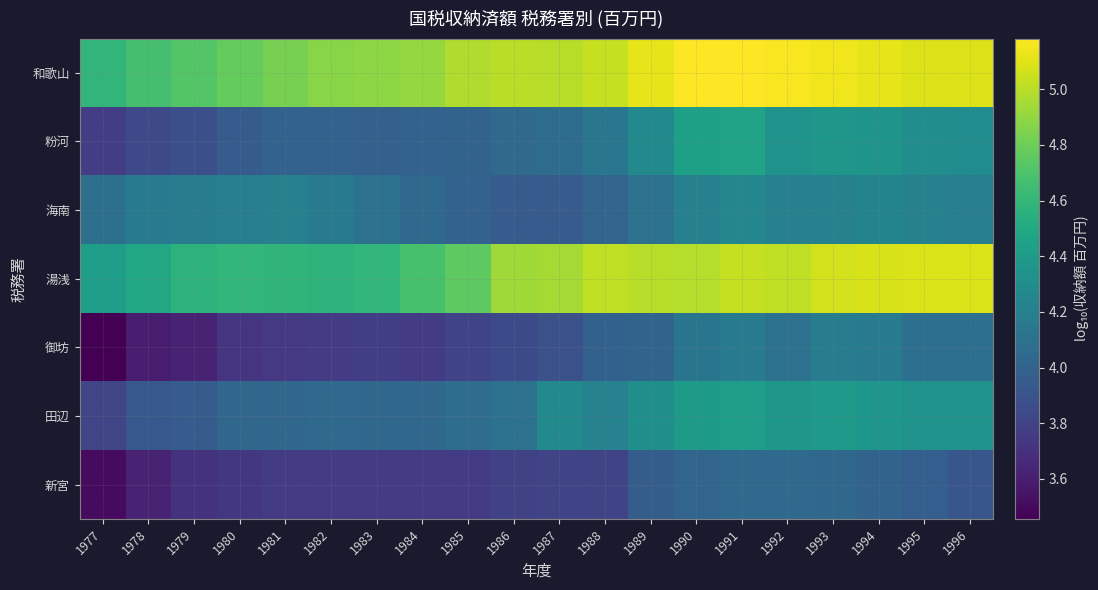

Between 1981 and 1992, which series saw the biggest shift?

湯浅